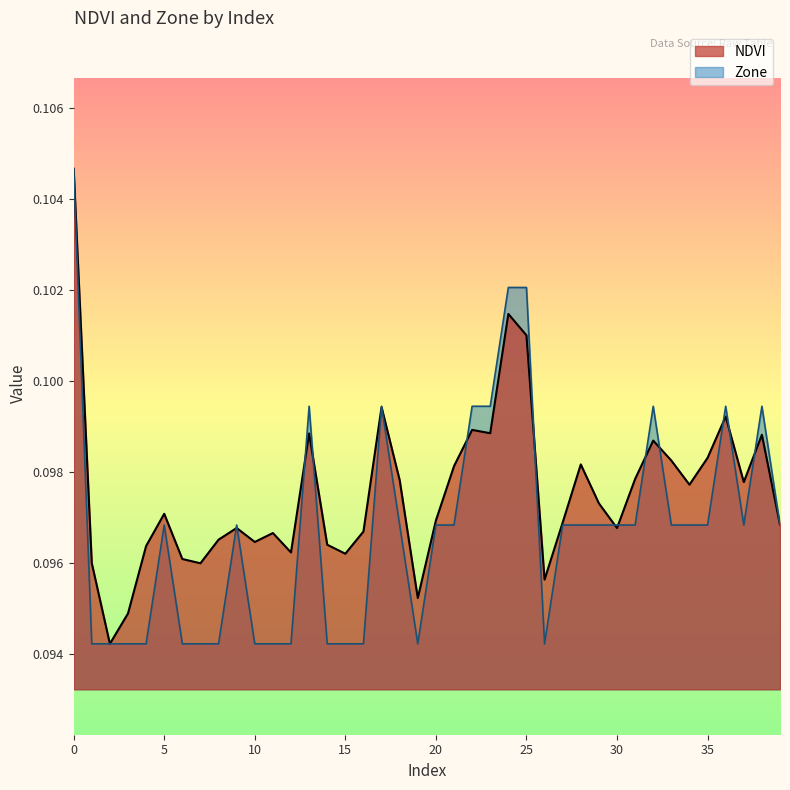

True or false: NDVI has more than 2 points higher than both neighbors.

True